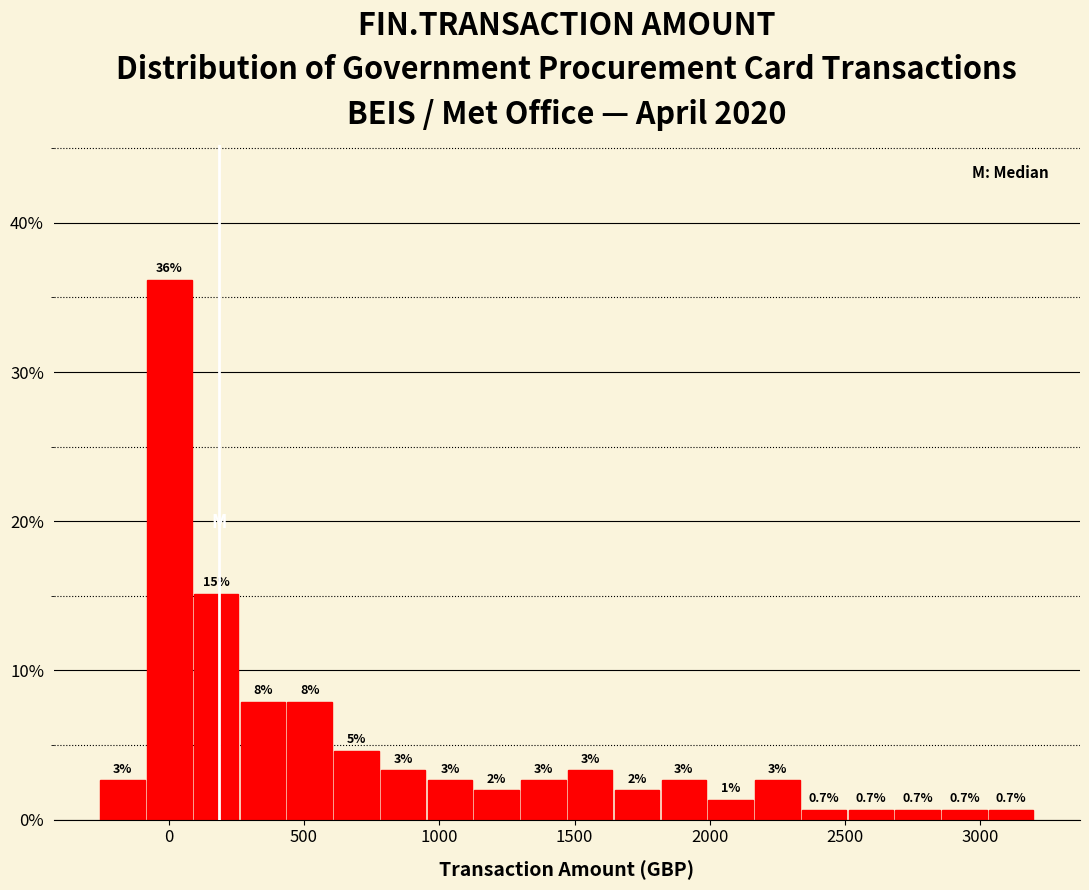

Read against the x-axis, roughly where is the centre of the tallest bar?

0